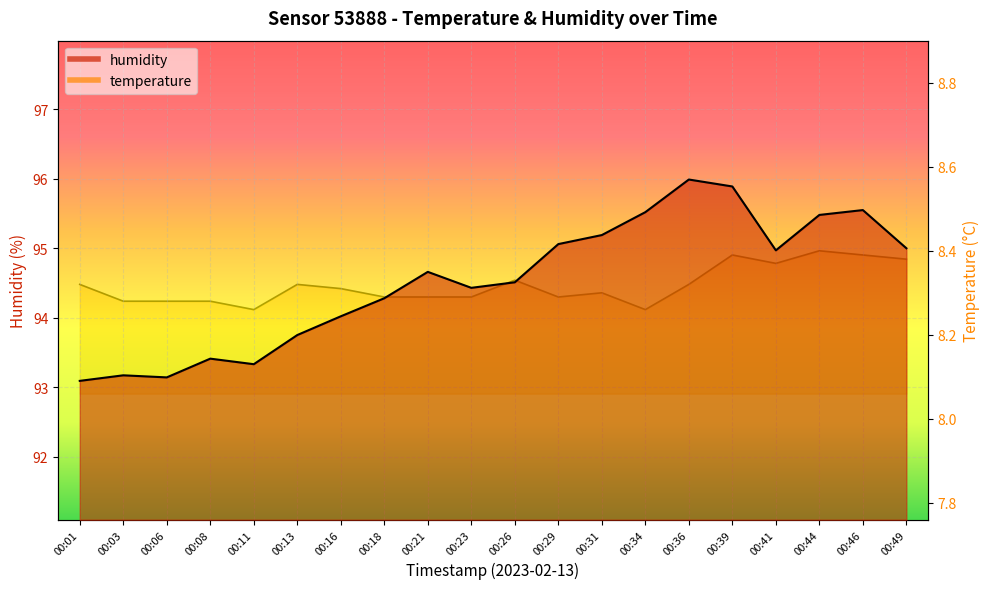

How many lines are shown in the chart?

2